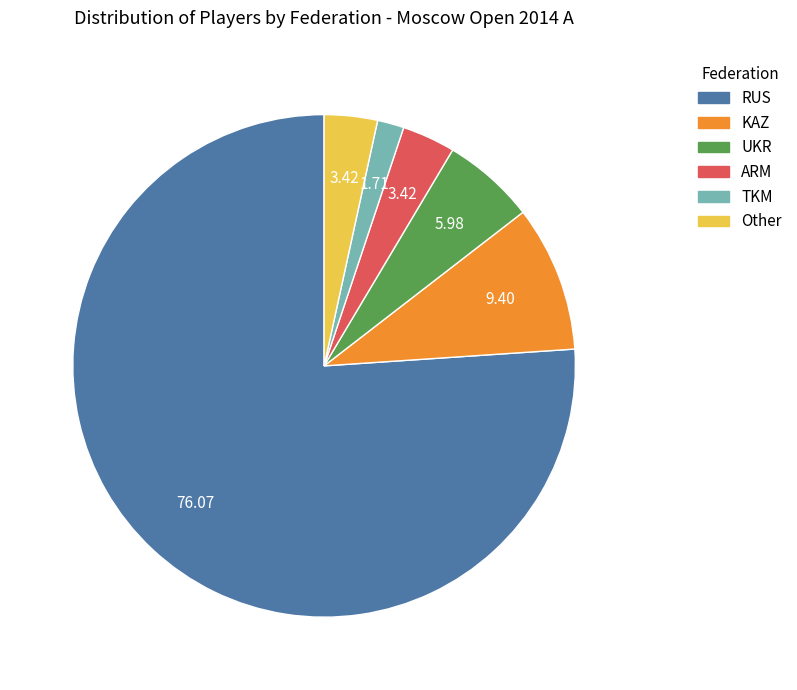

Approximately how many times larger is the value at RUS compared to KAZ?

8.1